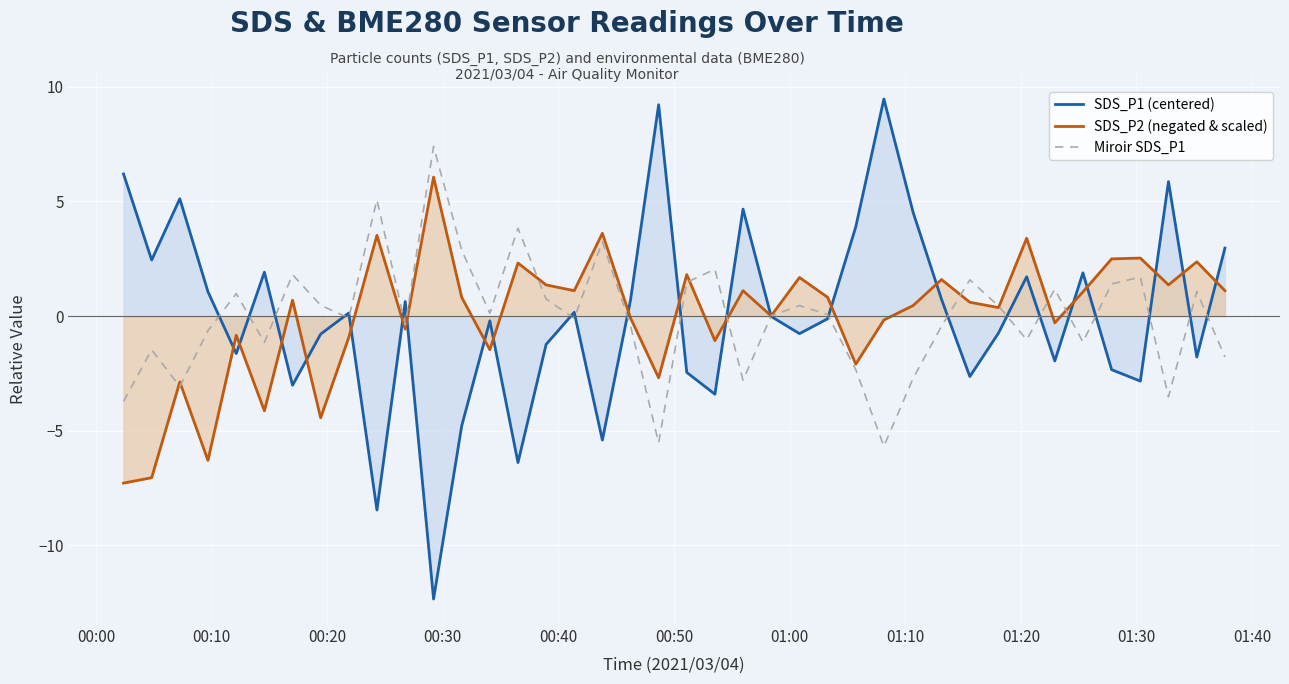

How many categories are shown in the chart?

40